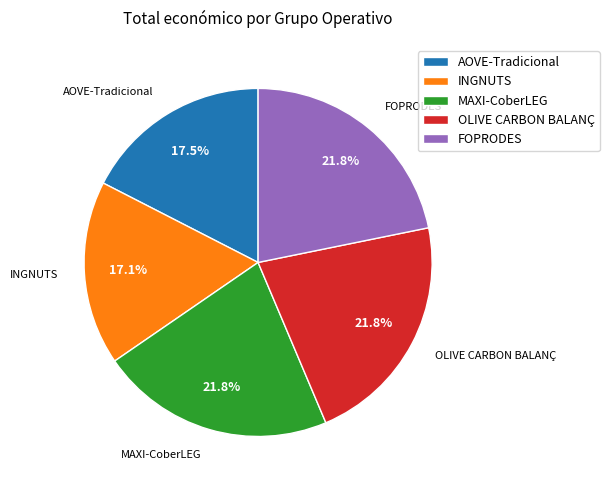

True or false: OLIVE CARBON BALANÇ accounts for 22% of the total.

True